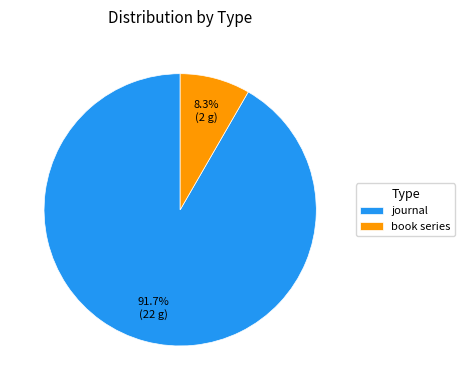

Is book series the majority of the pie?

No